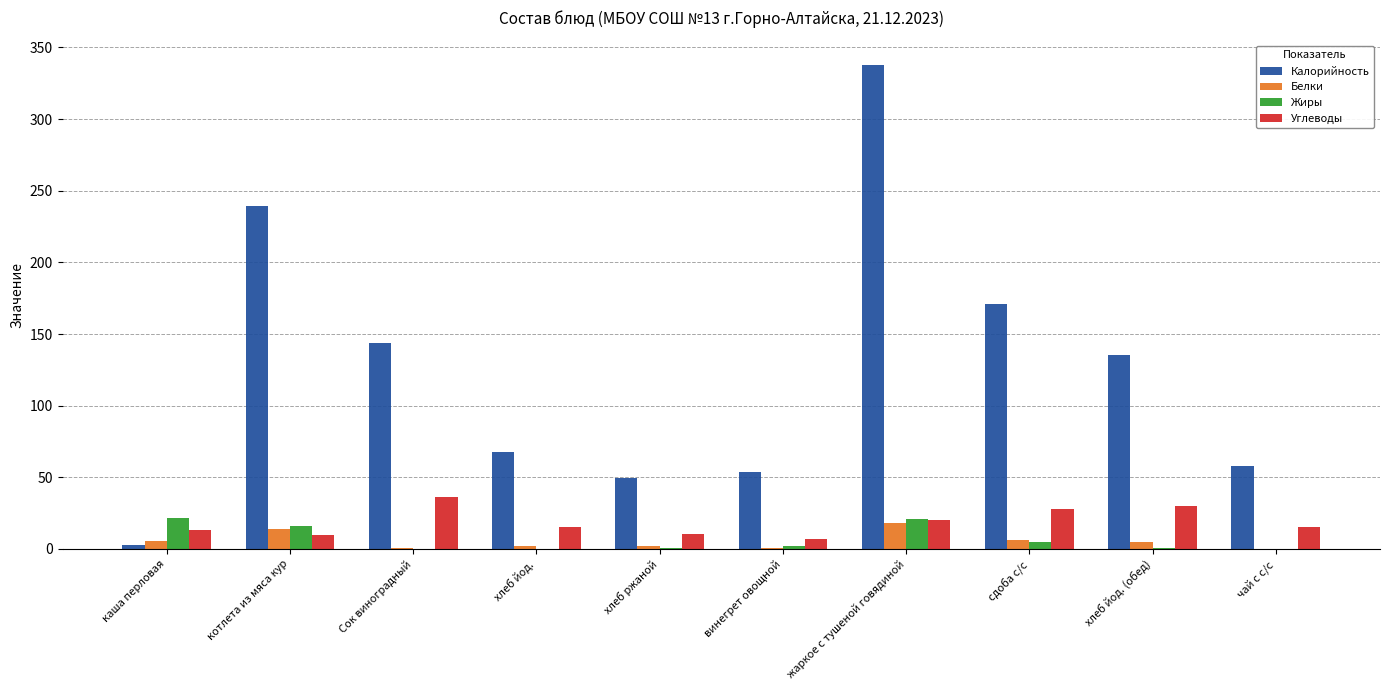

What is the difference between the Жиры values at жаркое с тушеной говядиной and сдоба с/с?

16.0